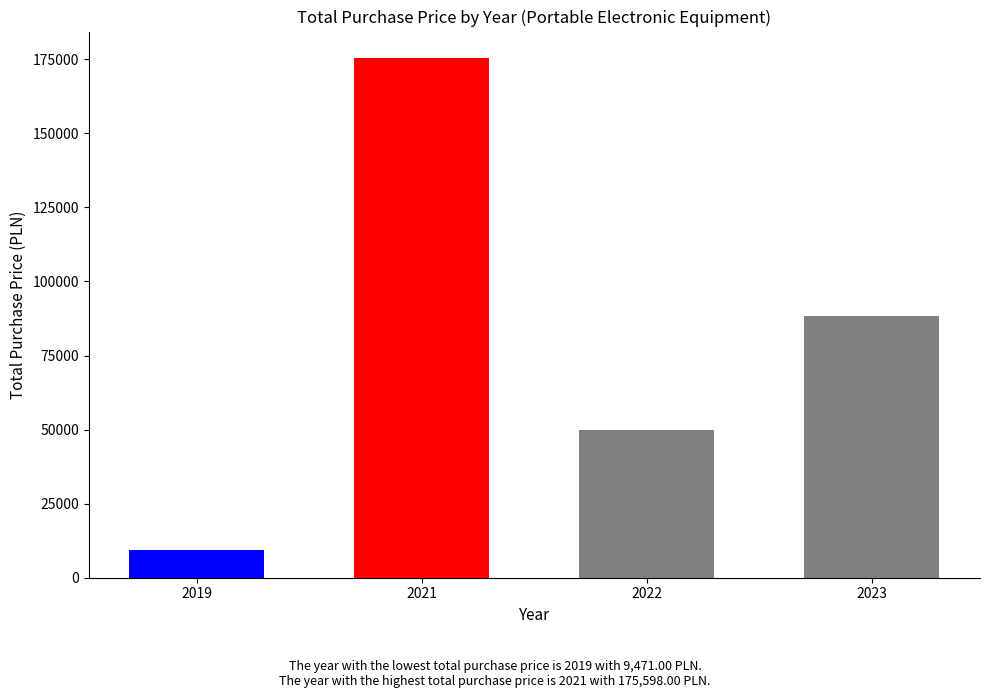

The value at 2021 is 45859.1. True or false?

False